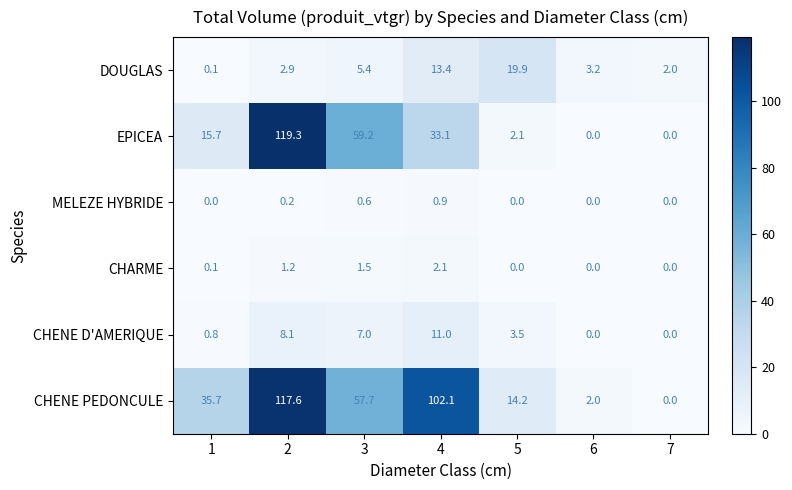

At which category is the sum across all series the highest?

2